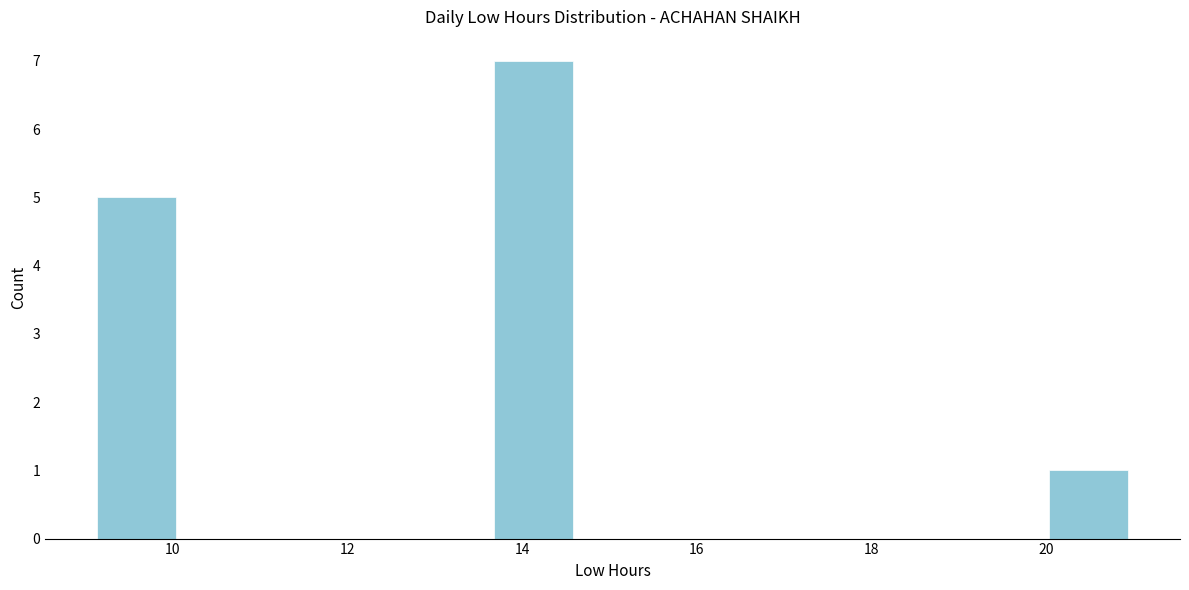

Reading left to right, transcribe this chart: for each bar, give the range it covers on the x-axis and its height. Neither the bar edges nor the heights are printed on the chart, so give them approximately, as read against the axes.

9.2 to 10.0: 5
10.0 to 11.0: 0
11.0 to 11.8: 0
11.8 to 12.8: 0
12.8 to 13.6: 0
13.6 to 14.6: 7
14.6 to 15.4: 0
15.4 to 16.4: 0
16.4 to 17.4: 0
17.4 to 18.2: 0
18.2 to 19.2: 0
19.2 to 20.0: 0
20.0 to 21.0: 1